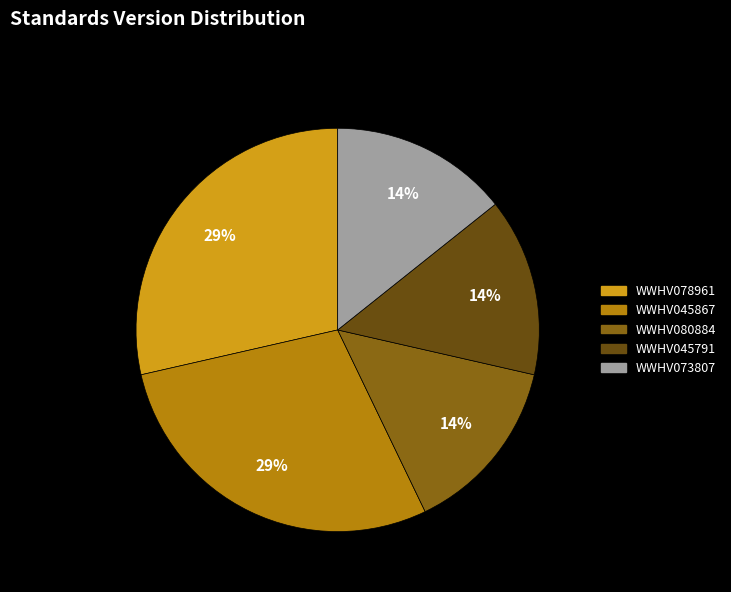

To the nearest percent, what is the average slice percentage?

20%